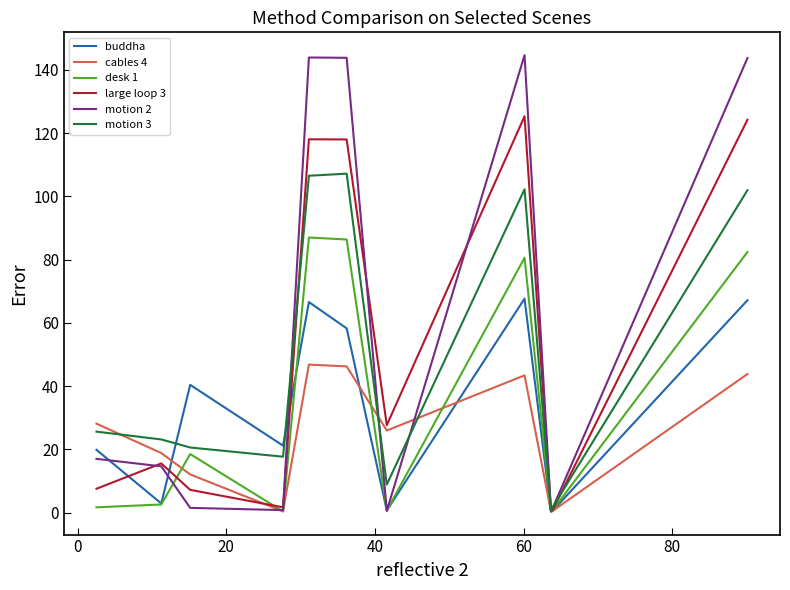

Rank the series by their maximum value, from highest to lowest.

motion 2, large loop 3, motion 3, desk 1, buddha, cables 4